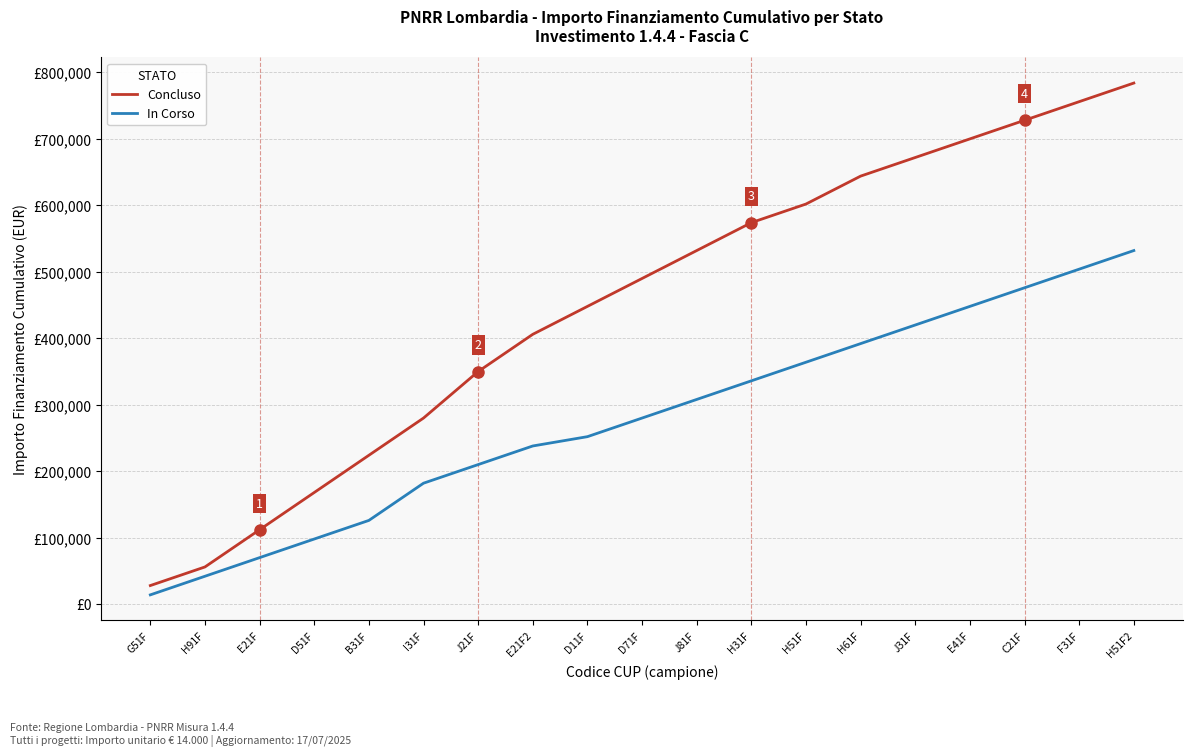

True or false: Concluso and In Corso intersect in this chart.

False